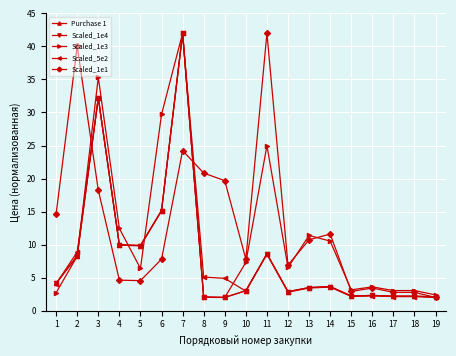

What is the smallest value displayed?

2.0